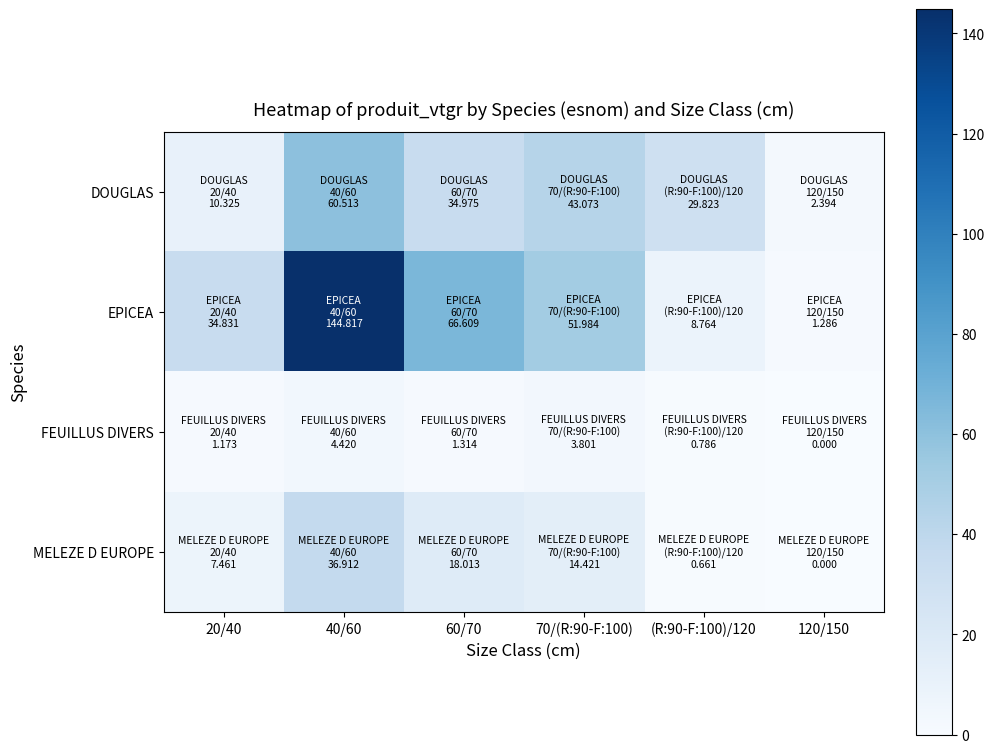

Reading right to left, what are all the values shown in this chart?

DOUGLAS: 120/150=2.4	(R:90-F:100)/120=29.8	70/(R:90-F:100)=43.1	60/70=35.0	40/60=60.5	20/40=10.3
EPICEA: 120/150=1.3	(R:90-F:100)/120=8.8	70/(R:90-F:100)=52.0	60/70=66.6	40/60=144.8	20/40=34.8
FEUILLUS DIVERS: 120/150=0.0	(R:90-F:100)/120=0.8	70/(R:90-F:100)=3.8	60/70=1.3	40/60=4.4	20/40=1.2
MELEZE D EUROPE: 120/150=0.0	(R:90-F:100)/120=0.7	70/(R:90-F:100)=14.4	60/70=18.0	40/60=36.9	20/40=7.5